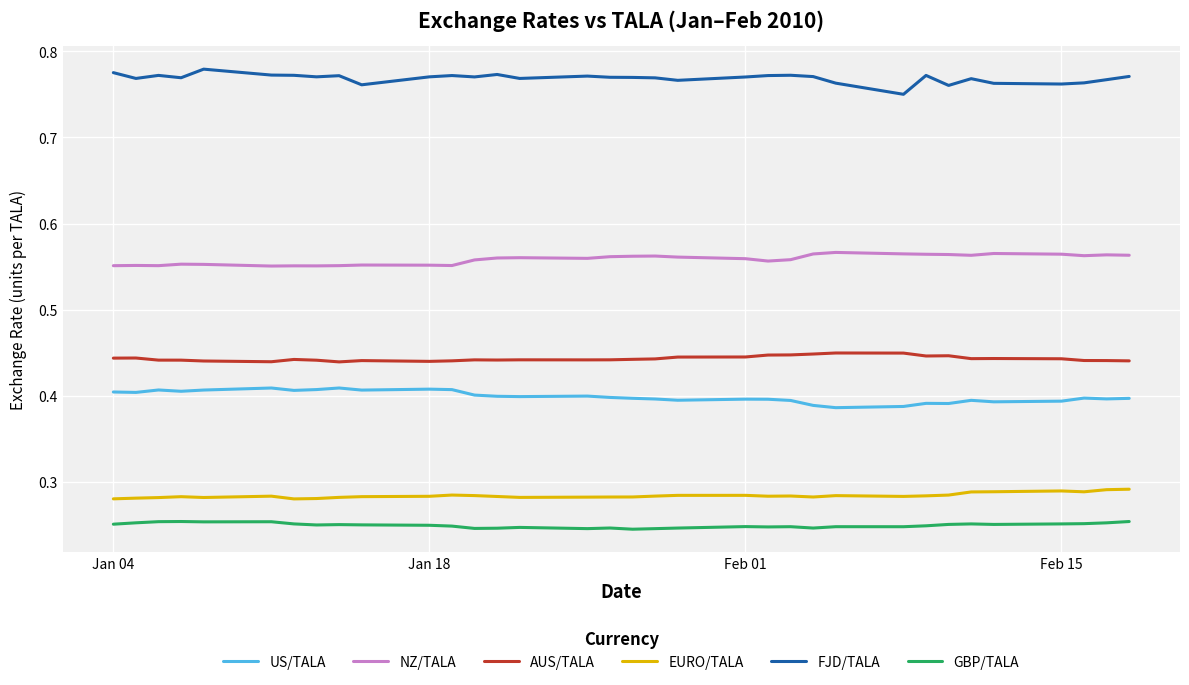

List the series in order of their peak value, highest first.

FJD/TALA, NZ/TALA, AUS/TALA, US/TALA, EURO/TALA, GBP/TALA